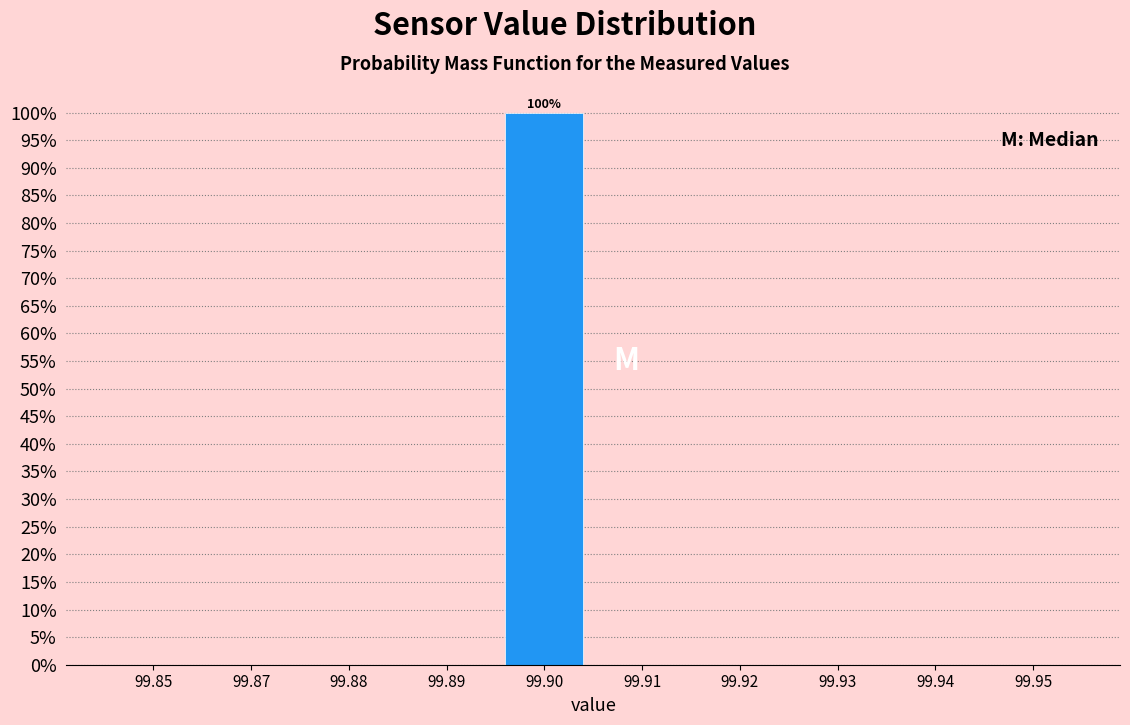

Reading left to right, transcribe all the data shown in this chart.

99.85=0	99.87=0	99.88=0	99.89=0	99.90=100	99.91=0	99.92=0	99.93=0	99.94=0	99.95=0